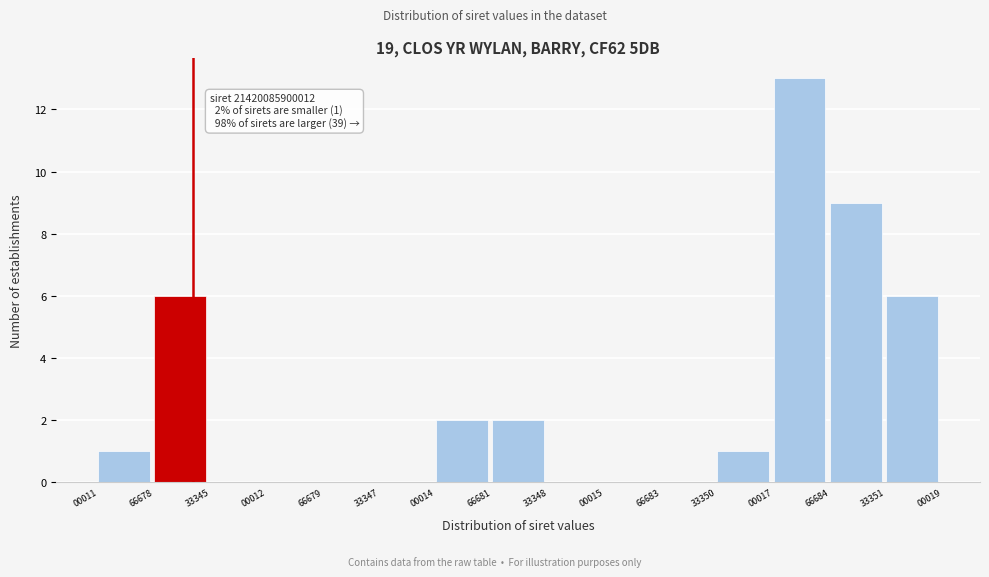

Reading left to right, extract all data points from this chart.

00011=1	66678=6	33345=0	00012=0	66679=0	33347=0	00014=2	66681=2	33348=0	00015=0	66683=0	33350=1	00017=13	66684=9	33351=6